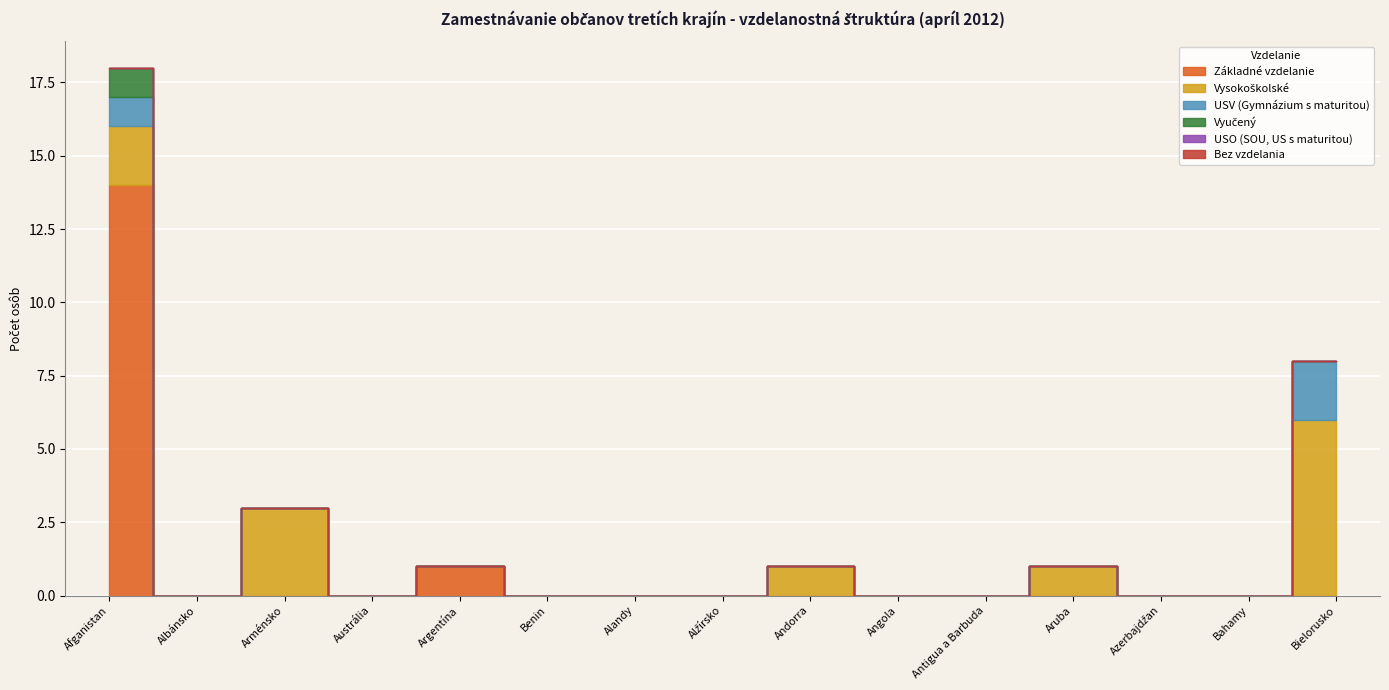

True or false: Bez vzdelania has more than 2 interior local peaks.

False